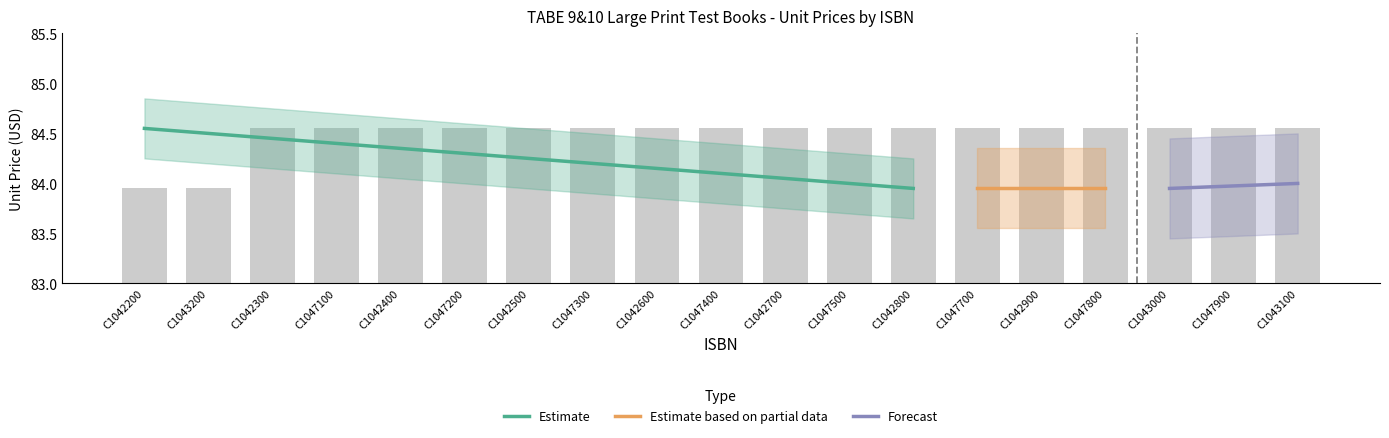

Where does the data first go above 84?

C1042300